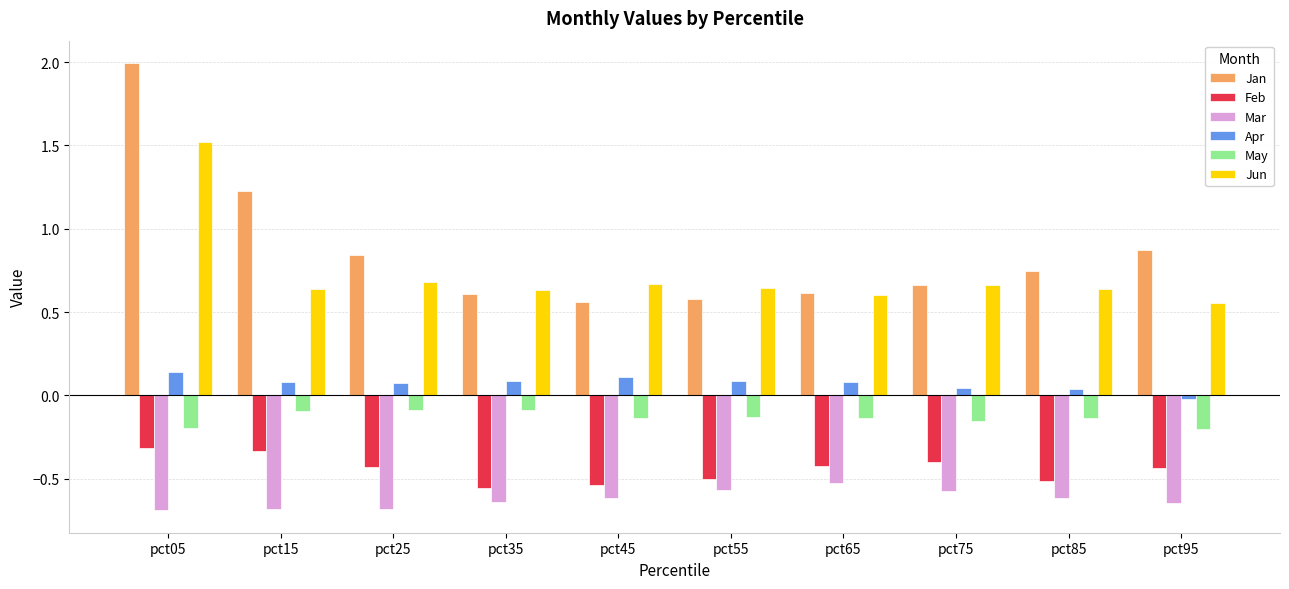

Rank the series by their maximum value, from highest to lowest.

Jan, Jun, Apr, May, Feb, Mar